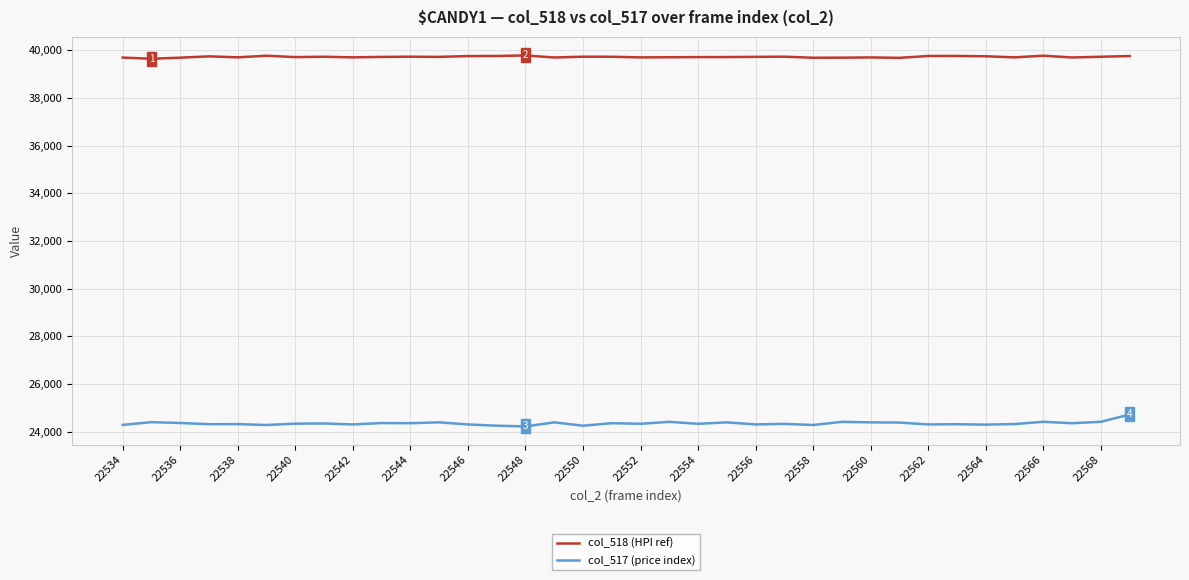

True or false: col_518 (HPI ref) and col_517 (price index) intersect in this chart.

False